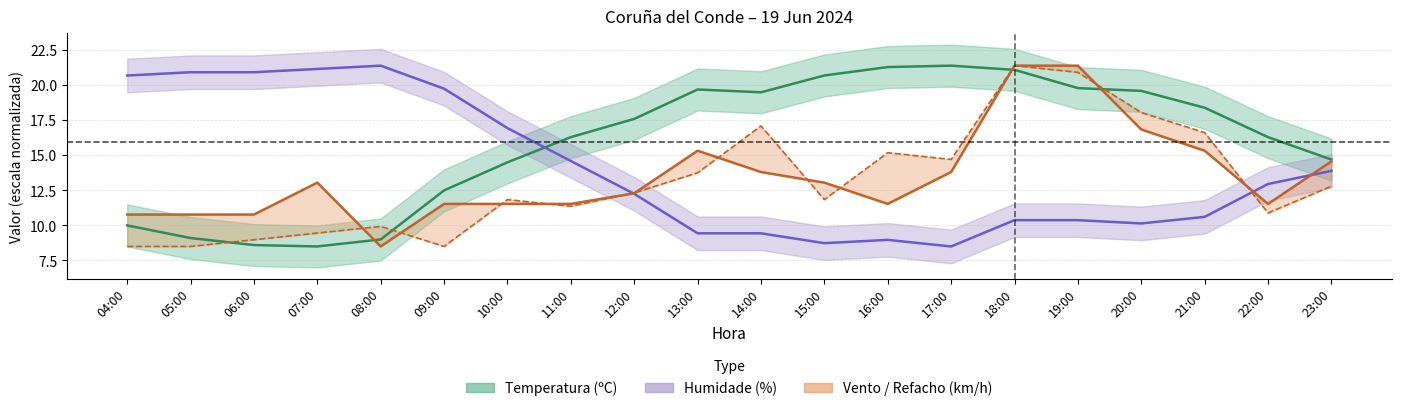

What is the minimum value shown in the chart?

8.5